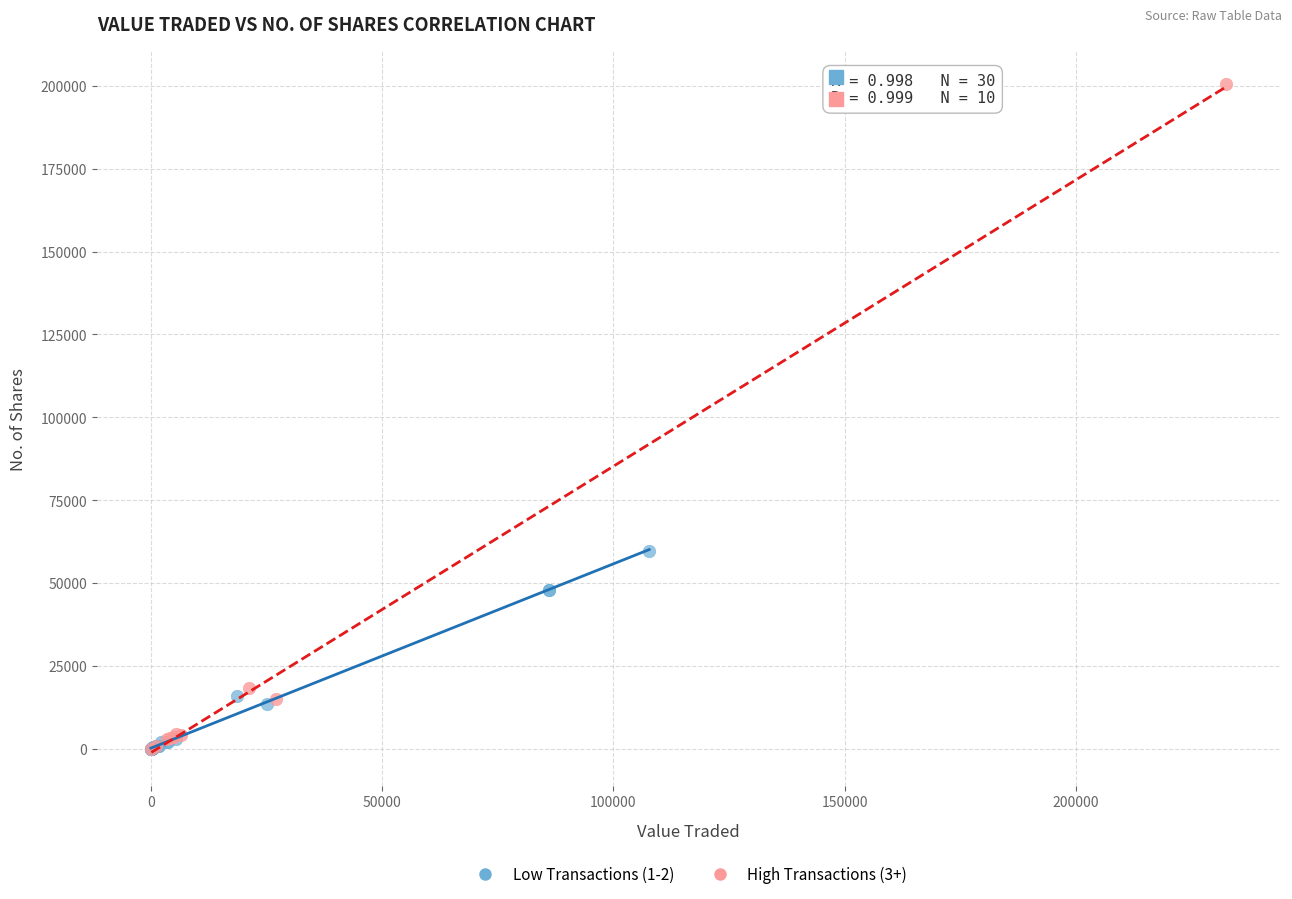

Which series has the widest spread of Y values?

High Transactions (3+)